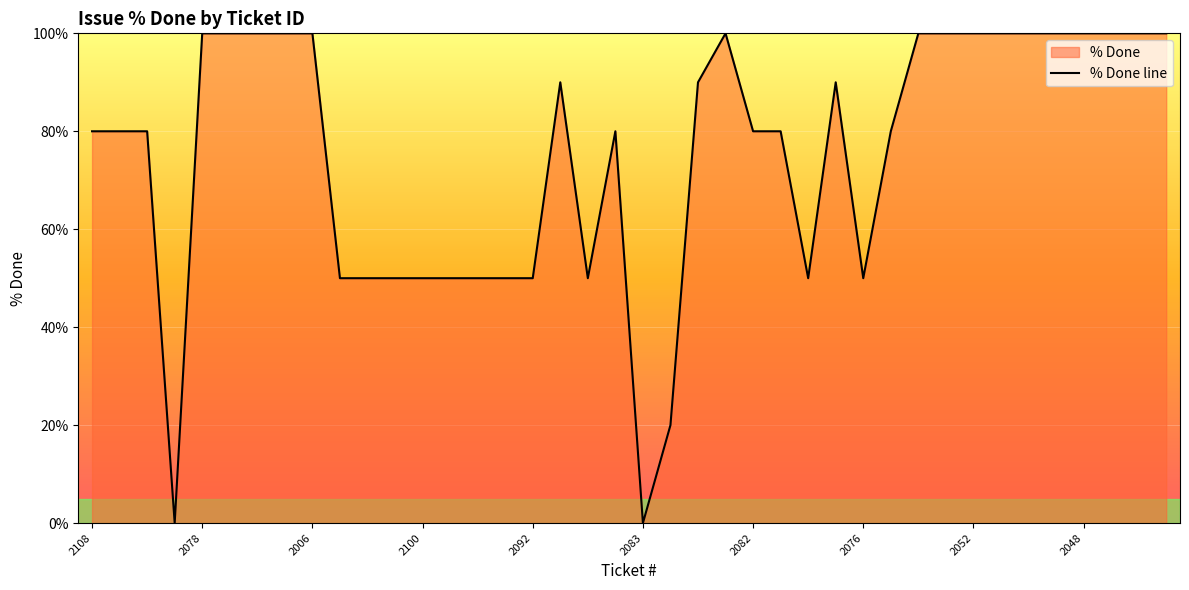

The chart shows a value of 35 at 2078. True or false?

False